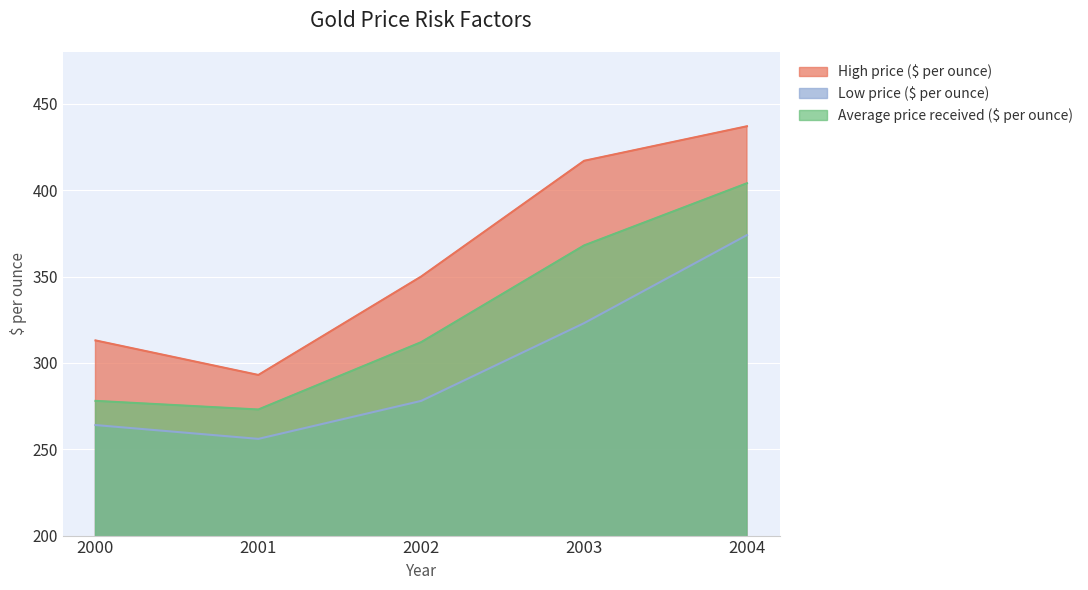

What is the minimum value shown in the chart?

256